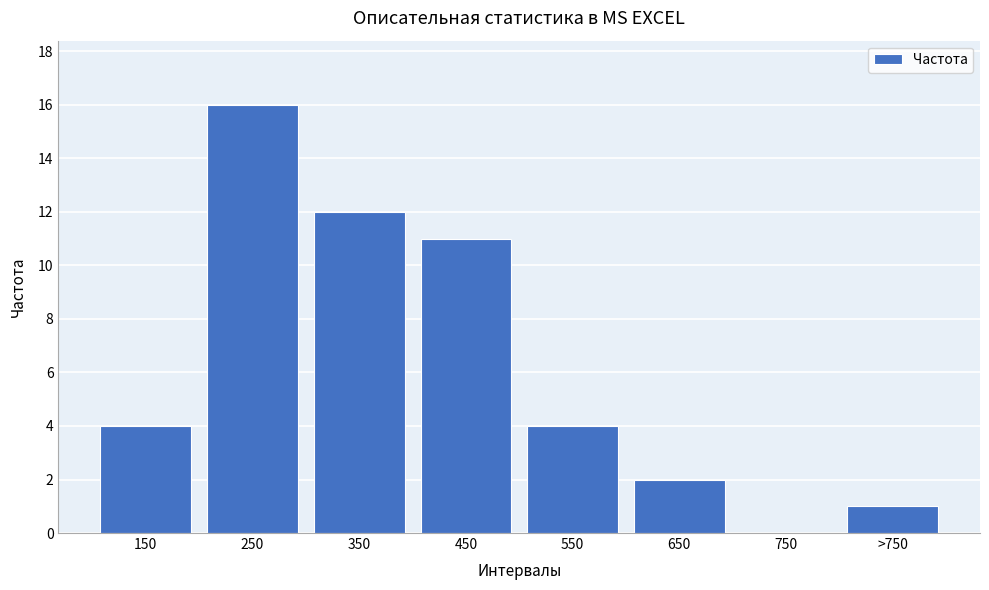

Reading right to left, transcribe all the data shown in this chart.

>750=1	750=0	650=2	550=4	450=11	350=12	250=16	150=4